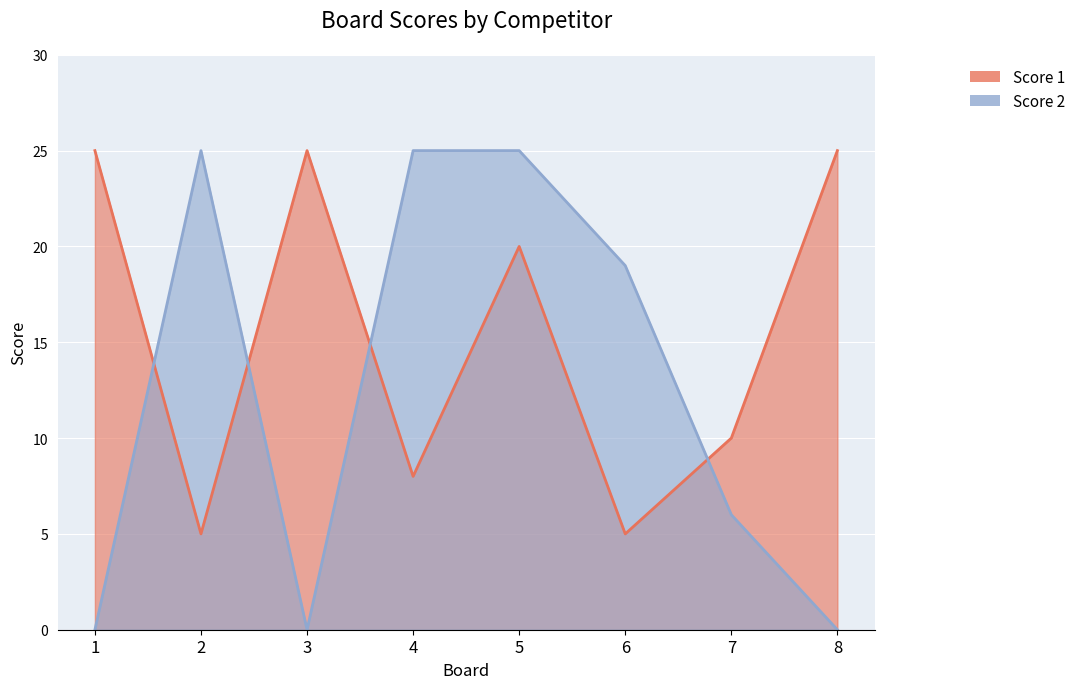

At 8, list the series in order from largest to smallest.

Score 1, Score 2